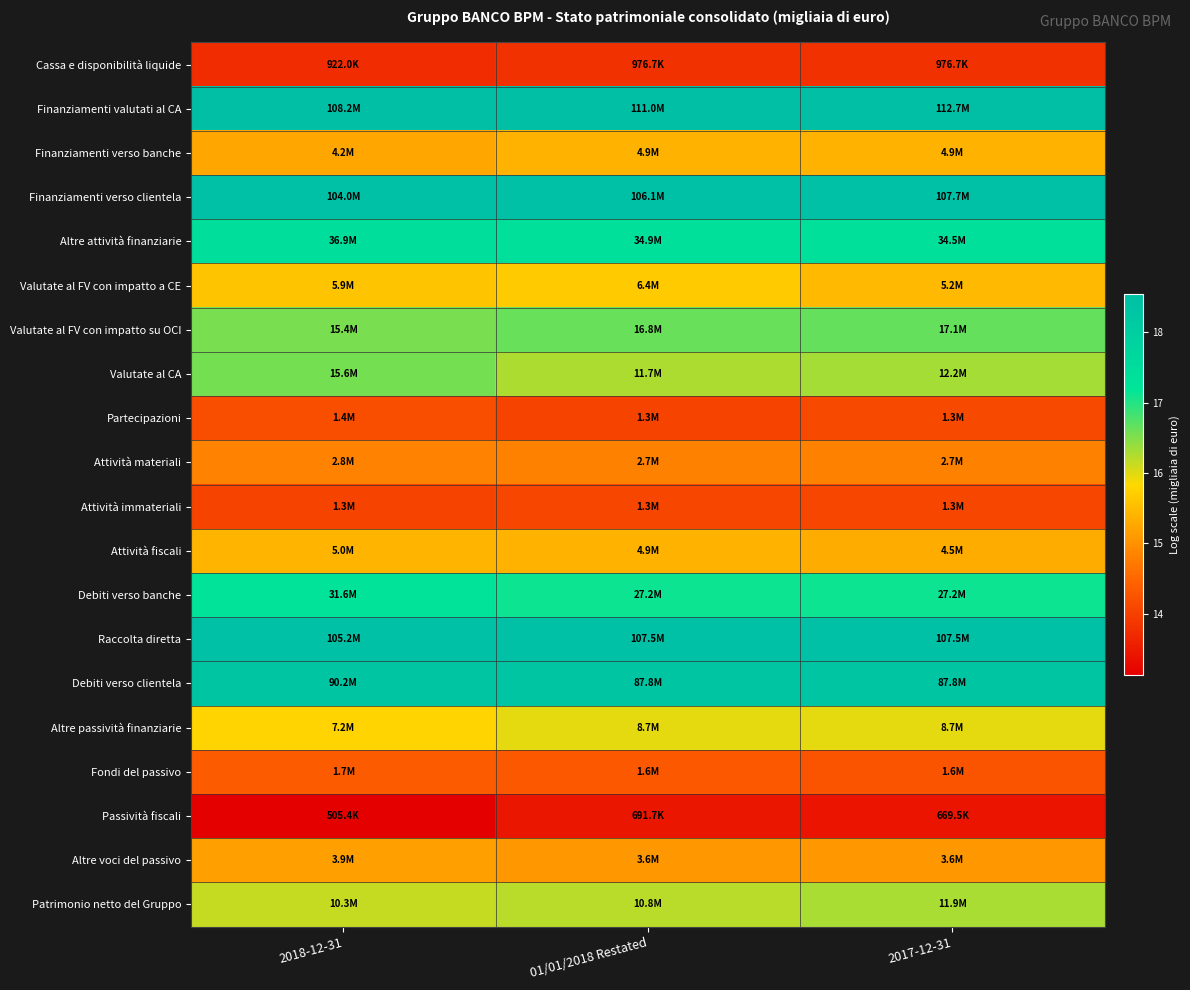

Rank the series at 2018-12-31 from highest to lowest value.

Finanziamenti valutati al CA, Raccolta diretta, Finanziamenti verso clientela, Debiti verso clientela, Altre attività finanziarie, Debiti verso banche, Valutate al CA, Valutate al FV con impatto su OCI, Patrimonio netto del Gruppo, Altre passività finanziarie, Valutate al FV con impatto a CE, Attività fiscali, Finanziamenti verso banche, Altre voci del passivo, Attività materiali, Fondi del passivo, Partecipazioni, Attività immateriali, Cassa e disponibilità liquide, Passività fiscali